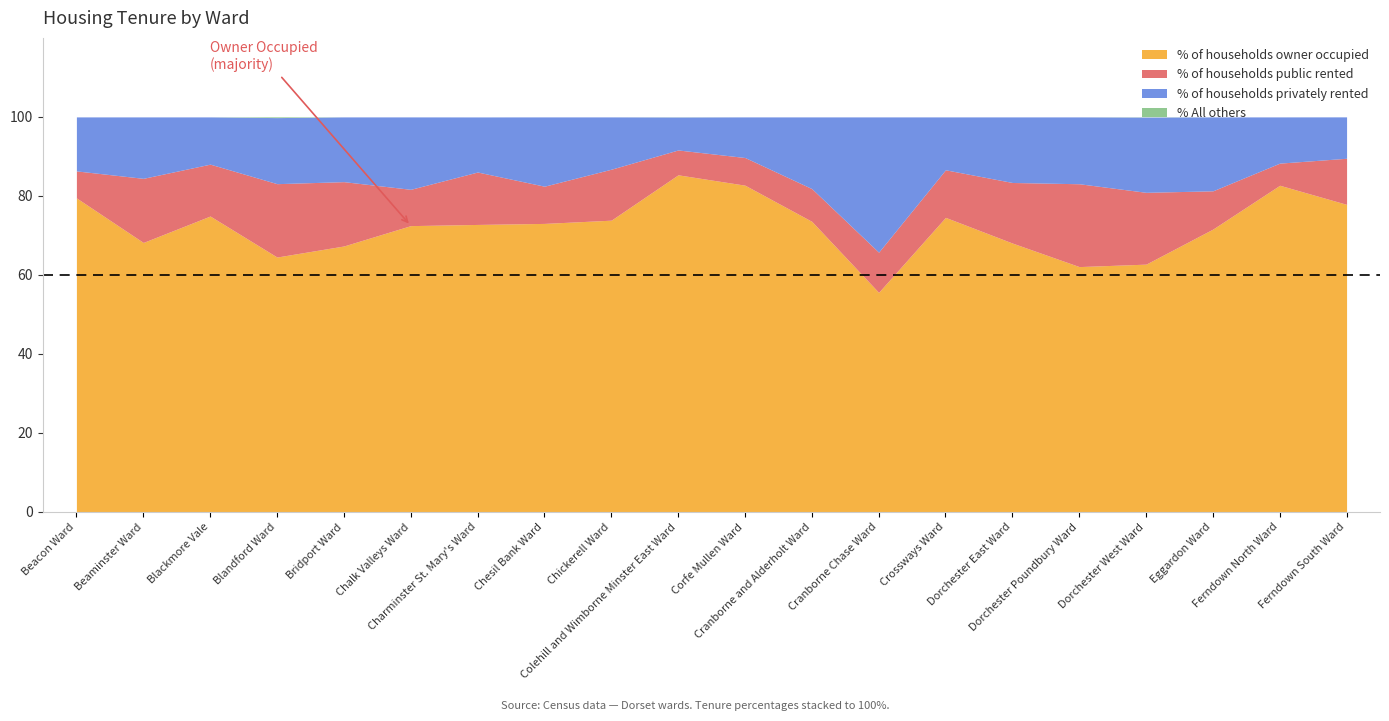

Reading right to left, extract all data points from this chart.

% of households owner occupied: Ferndown South Ward=77.9	Ferndown North Ward=82.7	Eggardon Ward=71.6	Dorchester West Ward=62.7	Dorchester Poundbury Ward=62.1	Dorchester East Ward=68.1	Crossways Ward=74.6	Cranborne Chase Ward=55.6	Cranborne and Alderholt Ward=73.6	Corfe Mullen Ward=82.7	Colehill and Wimborne Minster East Ward=85.3	Chickerell Ward=73.9	Chesil Bank Ward=73.0	Charminster St. Mary's Ward=72.8	Chalk Valleys Ward=72.5	Bridport Ward=67.3	Blandford Ward=64.5	Blackmore Vale=74.9	Beaminster Ward=68.2	Beacon Ward=79.5
% of households public rented: Ferndown South Ward=11.7	Ferndown North Ward=5.6	Eggardon Ward=9.7	Dorchester West Ward=18.2	Dorchester Poundbury Ward=21.0	Dorchester East Ward=15.3	Crossways Ward=12.0	Cranborne Chase Ward=10.2	Cranborne and Alderholt Ward=8.3	Corfe Mullen Ward=7.0	Colehill and Wimborne Minster East Ward=6.3	Chickerell Ward=12.9	Chesil Bank Ward=9.4	Charminster St. Mary's Ward=13.3	Chalk Valleys Ward=9.2	Bridport Ward=16.3	Blandford Ward=18.6	Blackmore Vale=13.1	Beaminster Ward=16.2	Beacon Ward=6.8
% of households privately rented: Ferndown South Ward=10.5	Ferndown North Ward=11.7	Eggardon Ward=18.7	Dorchester West Ward=19.0	Dorchester Poundbury Ward=16.9	Dorchester East Ward=16.6	Crossways Ward=13.4	Cranborne Chase Ward=34.2	Cranborne and Alderholt Ward=18.1	Corfe Mullen Ward=10.3	Colehill and Wimborne Minster East Ward=8.3	Chickerell Ward=13.2	Chesil Bank Ward=17.5	Charminster St. Mary's Ward=13.9	Chalk Valleys Ward=18.3	Bridport Ward=16.4	Blandford Ward=16.7	Blackmore Vale=12.0	Beaminster Ward=15.6	Beacon Ward=13.7
% All others: Ferndown South Ward=0.0	Ferndown North Ward=0.0	Eggardon Ward=0.0	Dorchester West Ward=0.1	Dorchester Poundbury Ward=0.0	Dorchester East Ward=0.0	Crossways Ward=0.0	Cranborne Chase Ward=0.0	Cranborne and Alderholt Ward=0.0	Corfe Mullen Ward=0.0	Colehill and Wimborne Minster East Ward=0.0	Chickerell Ward=0.0	Chesil Bank Ward=0.0	Charminster St. Mary's Ward=0.0	Chalk Valleys Ward=0.0	Bridport Ward=0.0	Blandford Ward=0.2	Blackmore Vale=0.0	Beaminster Ward=0.0	Beacon Ward=0.0